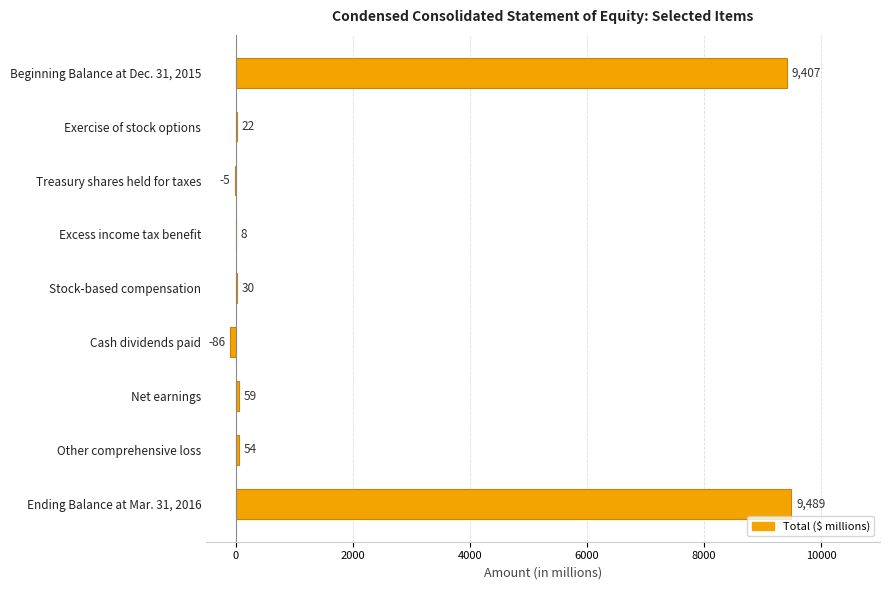

The value at Treasury shares held for taxes is -5. True or false?

True